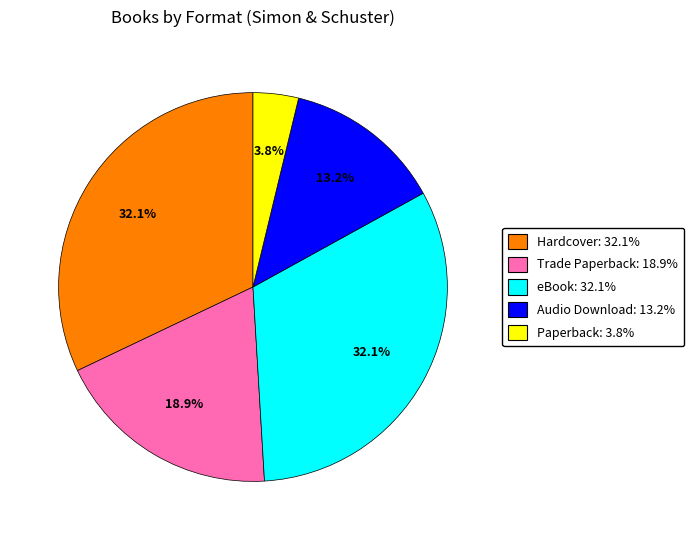

How many segments does this pie chart have?

5